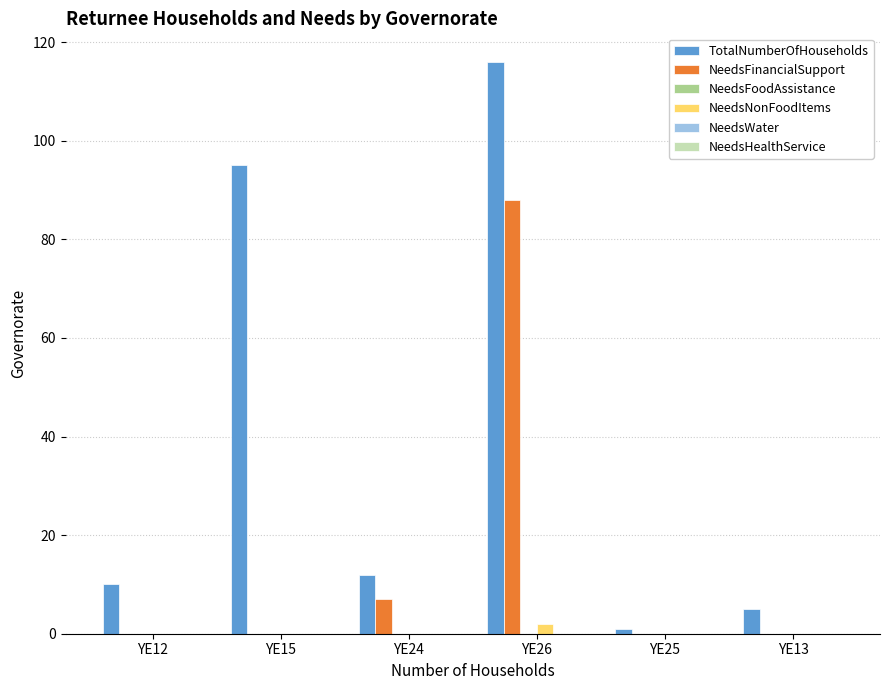

What is the maximum value shown in the chart?

116